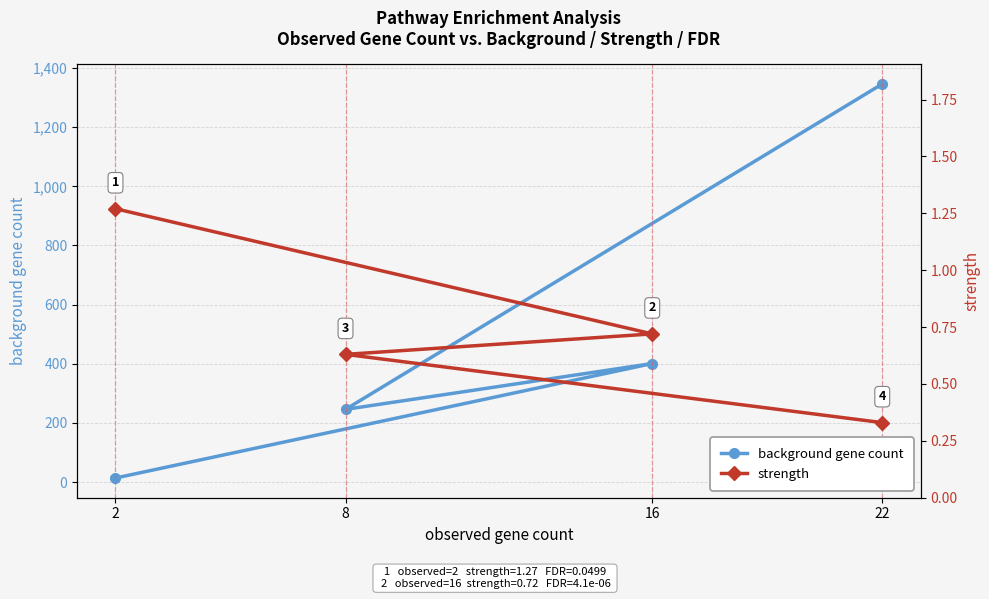

At how many categories does at least one series exceed 903?

1